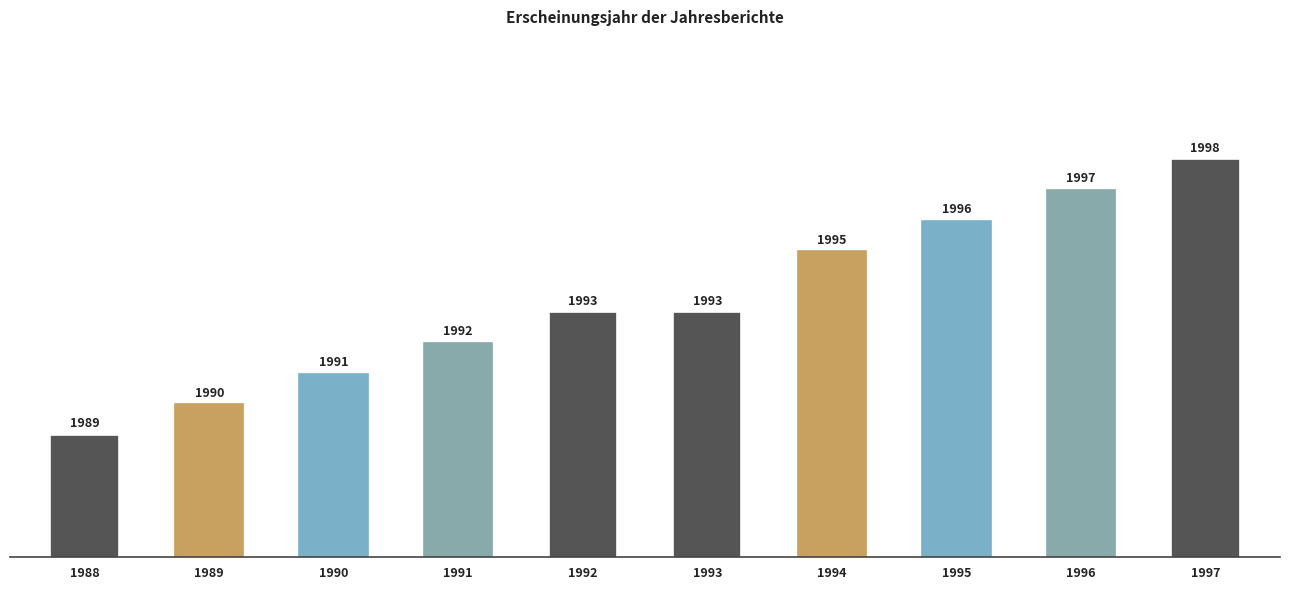

Count the number of categories in the chart.

10